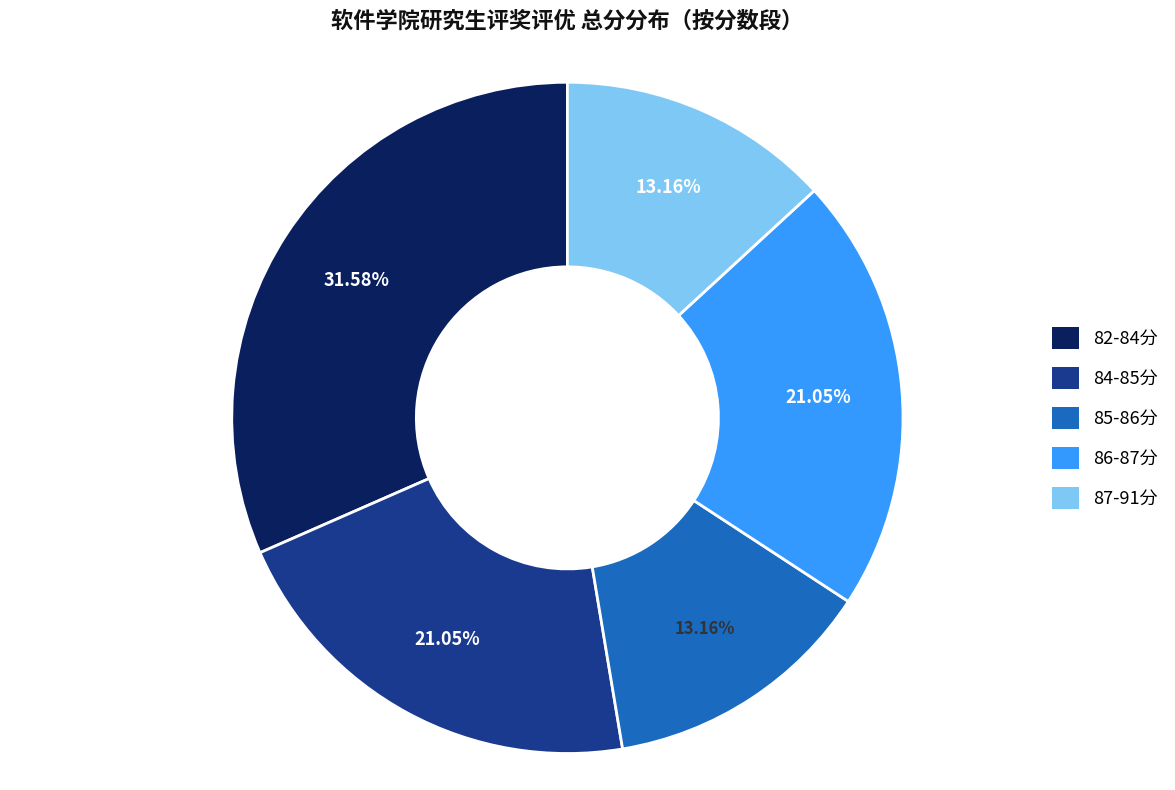

Is the sum of 84-85分 and 82-84分 greater than half?

Yes